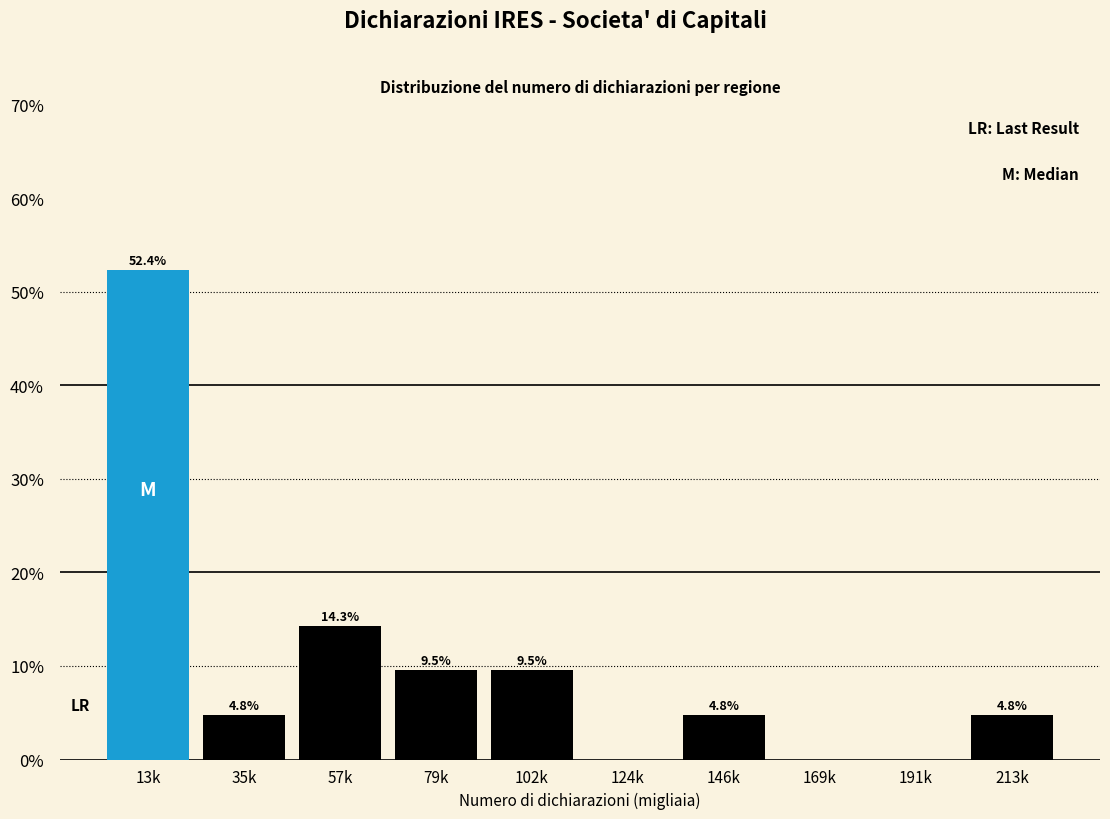

Reading left to right, what are all the values shown in this chart?

13k=52.4	35k=4.8	57k=14.3	79k=9.5	102k=9.5	124k=0.0	146k=4.8	169k=0.0	191k=0.0	213k=4.8